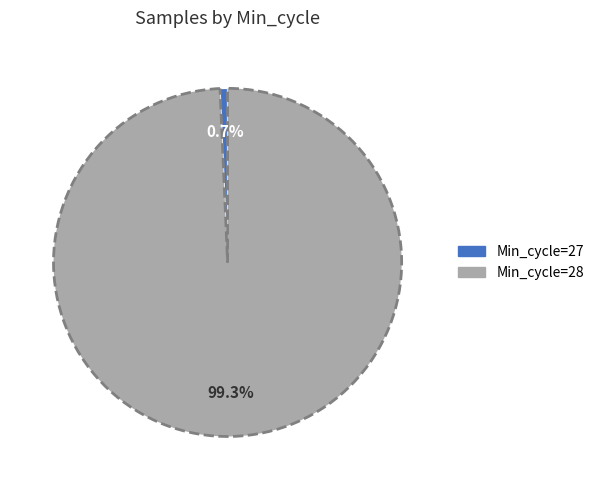

What percentage is NOT represented by Min_cycle=27?

99.3%